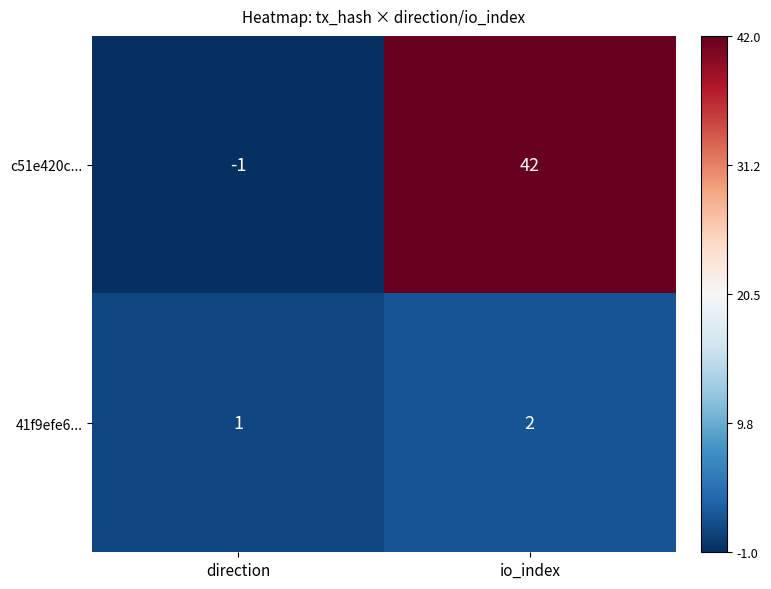

What is the spread (max minus min) of values at io_index?

40